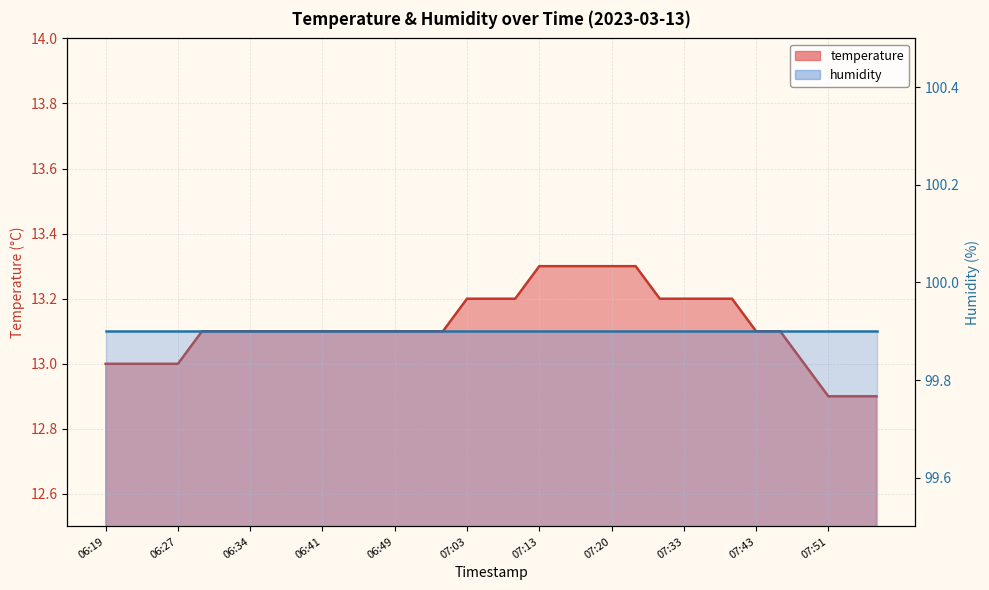

What is the minimum value shown in the chart?

12.9